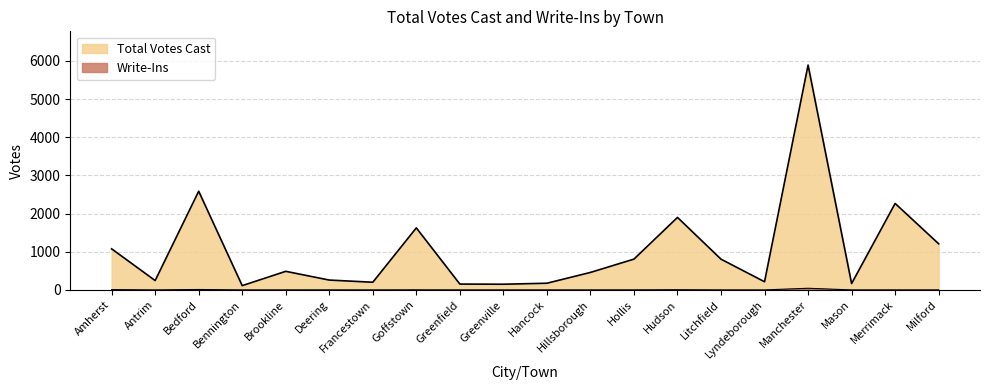

How many lines are shown in the chart?

2